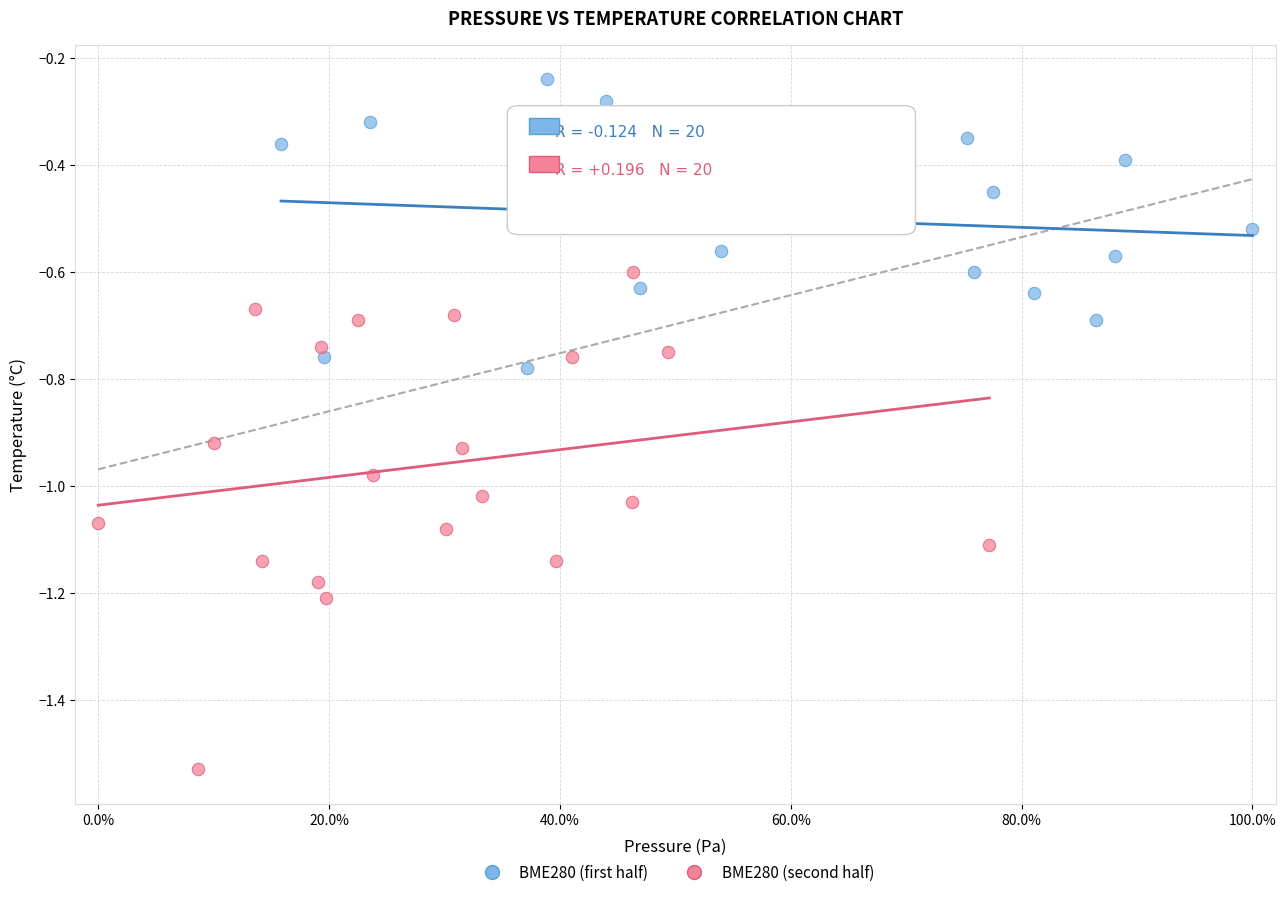

Which series contains the lowest Y value?

BME280 (second half)